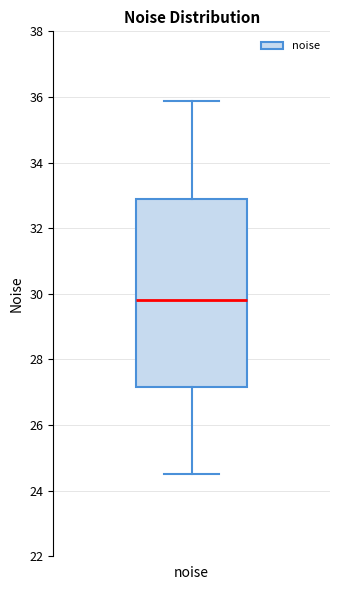

Read this box plot against the y-axis: the position of the median line, the range covered by the box, and the ends of both whiskers. The values are not printed on the chart, so give them approximately, as read against the axis.

median 29.8, box 27.2 to 32.8, whiskers 24.6 to 35.8